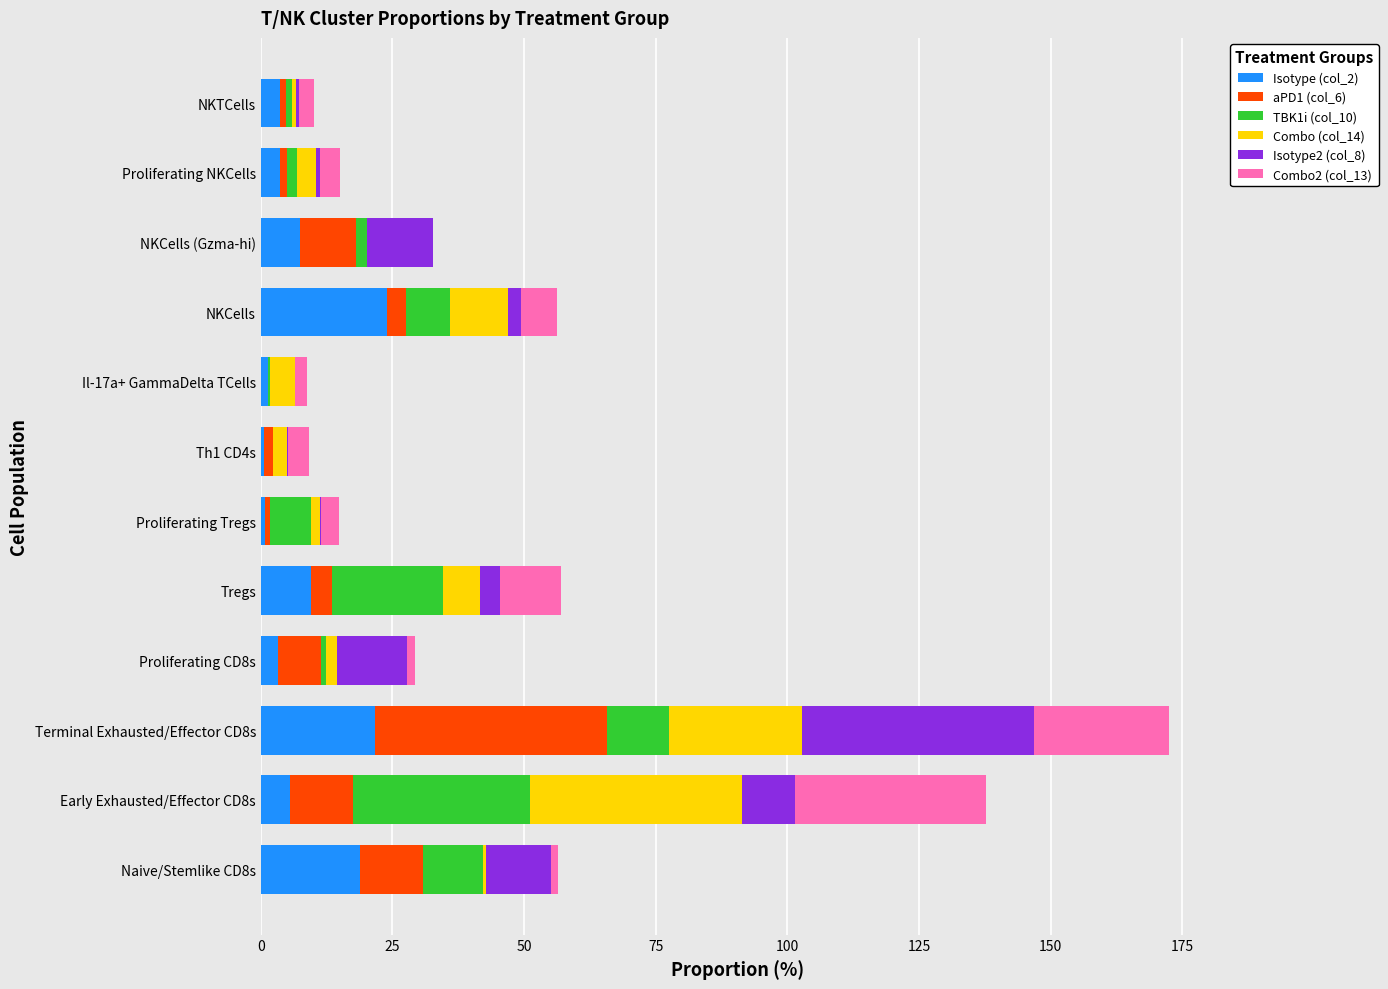

What is the highest value of the Isotype (col_2) series?

23.9